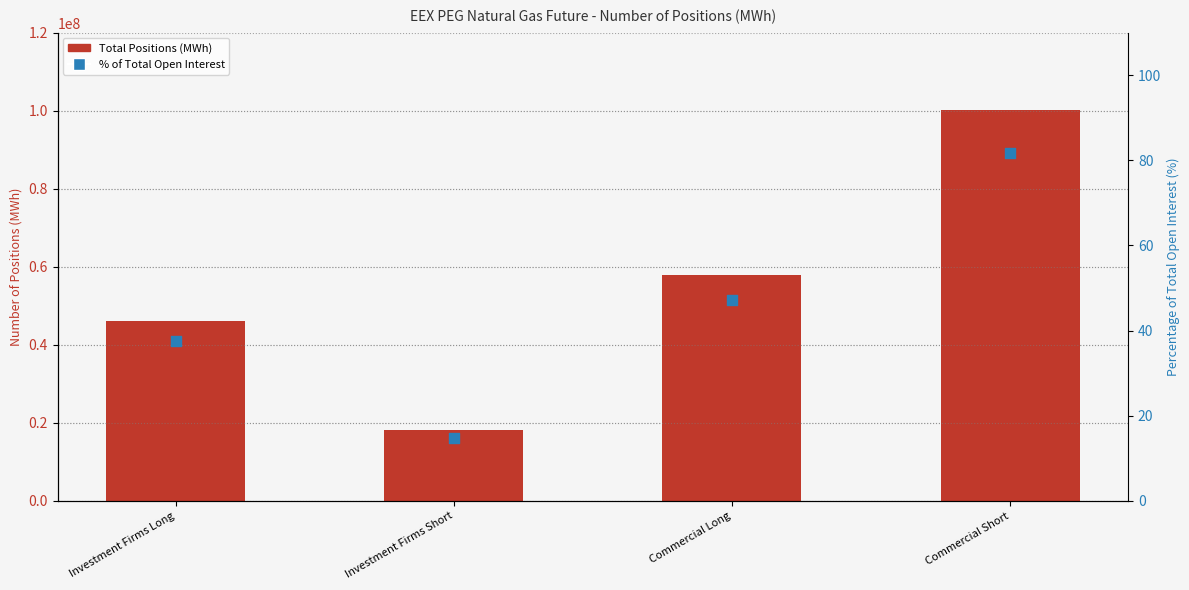

Which series reaches the maximum Y coordinate?

Total Positions